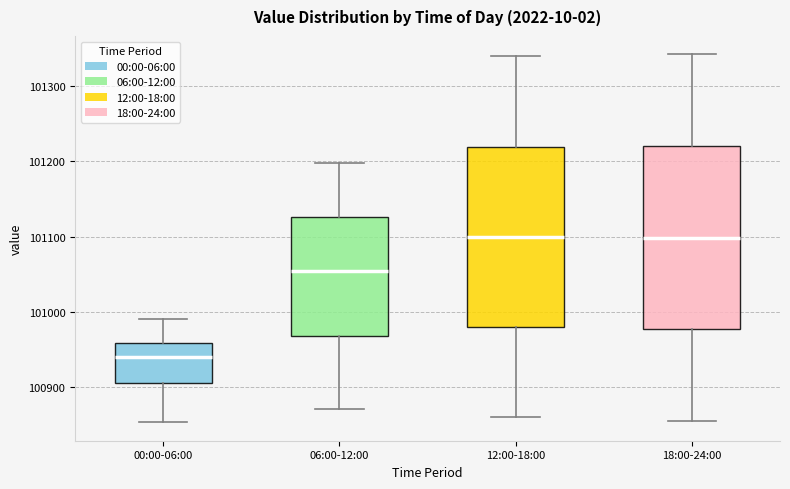

Where is the upper edge of the box for 00:00-06:00 on the y-axis? The values are not printed on the chart, so give them approximately, as read against the axis.

100960